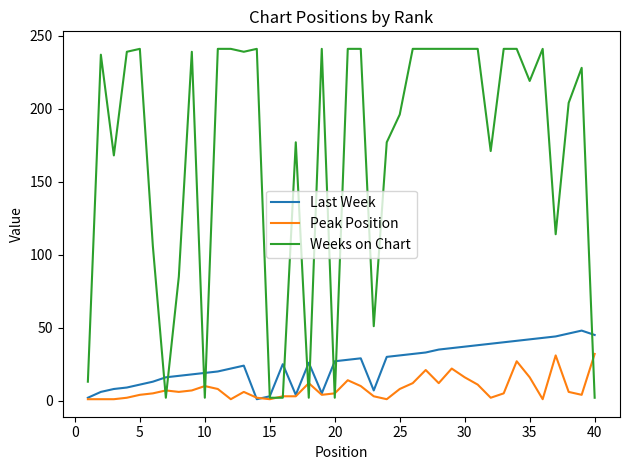

Which series has the largest total across all categories?

Weeks on Chart